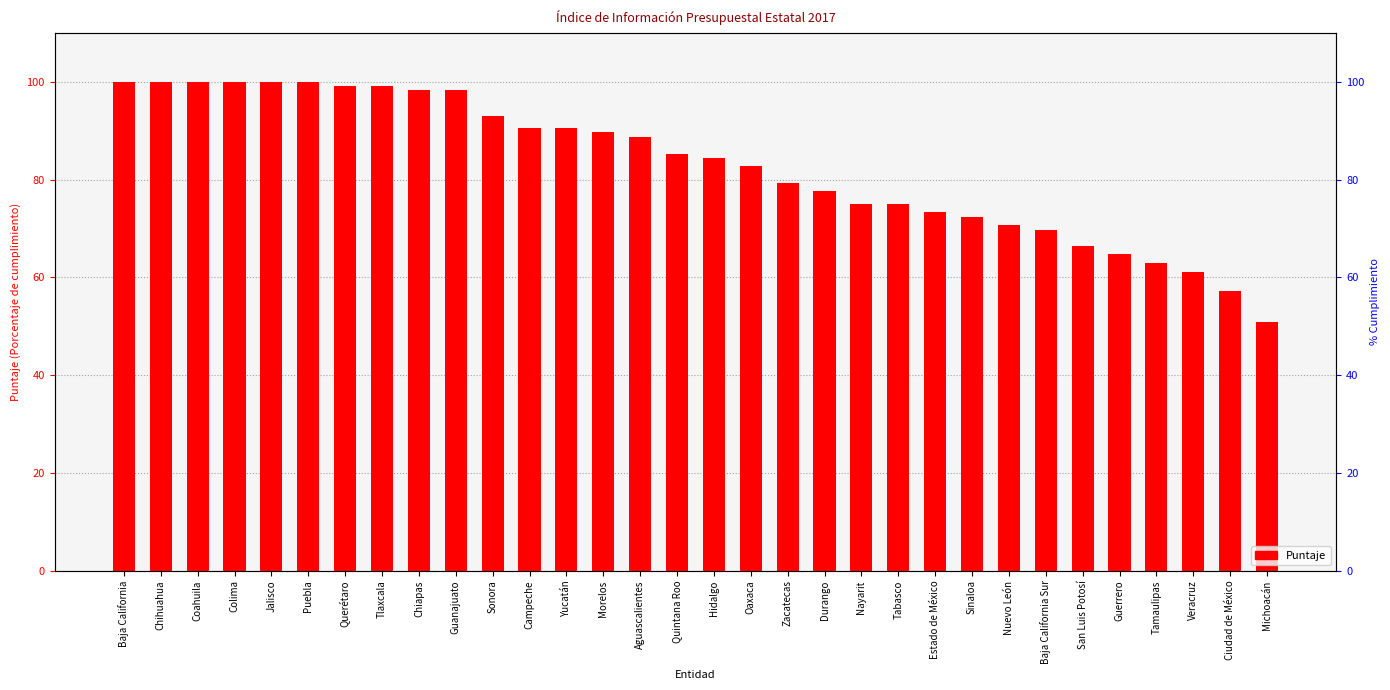

Reading left to right, list all the values displayed in this chart.

Baja California=100.0	Chihuahua=100.0	Coahuila=100.0	Colima=100.0	Jalisco=100.0	Puebla=100.0	Querétaro=99.1	Tlaxcala=99.1	Chiapas=98.3	Guanajuato=98.3	Sonora=93.1	Campeche=90.5	Yucatán=90.5	Morelos=89.7	Aguascalientes=88.8	Quintana Roo=85.3	Hidalgo=84.5	Oaxaca=82.8	Zacatecas=79.3	Durango=77.6	Nayarit=75.0	Tabasco=75.0	Estado de México=73.3	Sinaloa=72.4	Nuevo León=70.7	Baja California Sur=69.8	San Luis Potosí=66.4	Guerrero=64.7	Tamaulipas=62.9	Veracruz=61.2	Ciudad de México=57.3	Michoacán=50.9